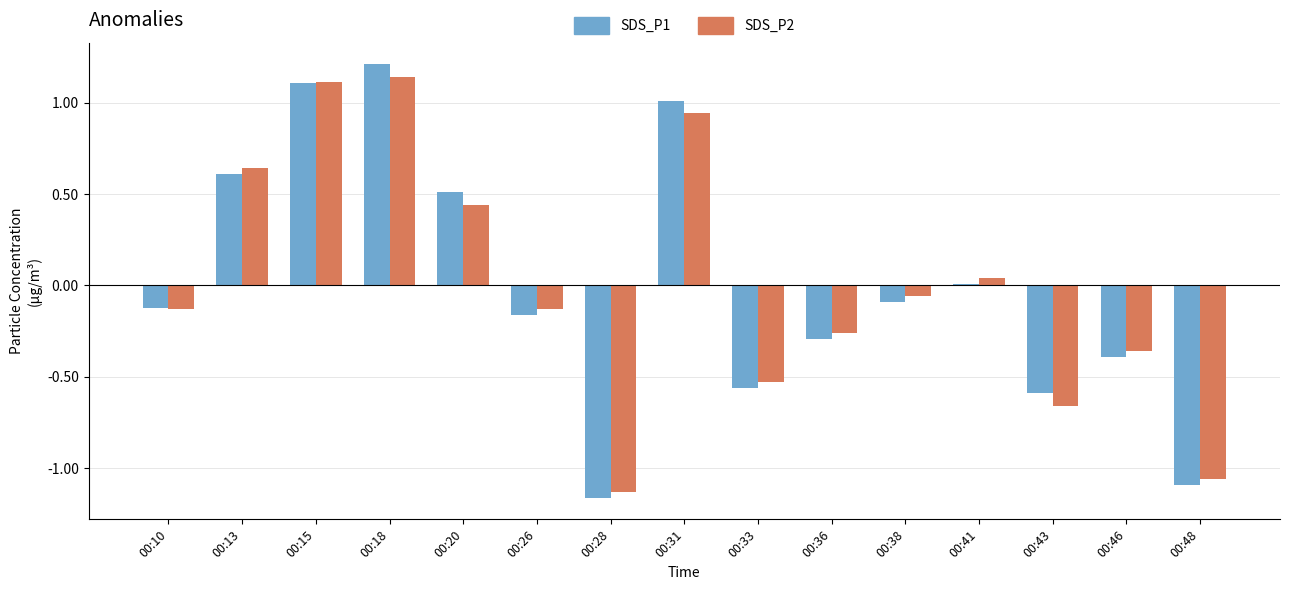

The value of SDS_P2 at 00:13 is 0.2. True or false?

False